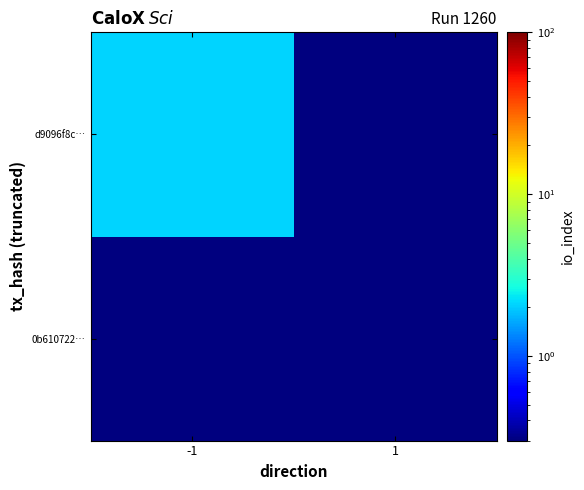

Which category has the highest value across all series?

-1